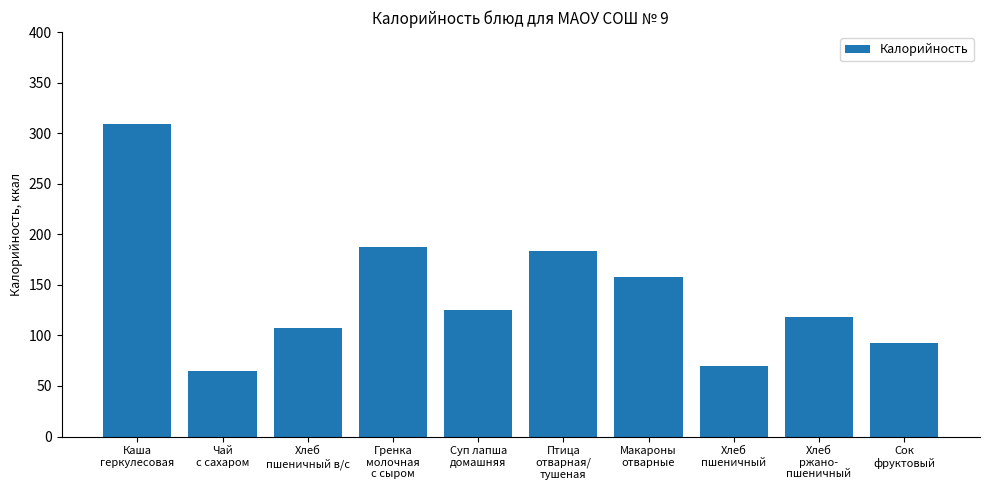

At which category does the chart reach its minimum across all series?

Чай
с сахаром